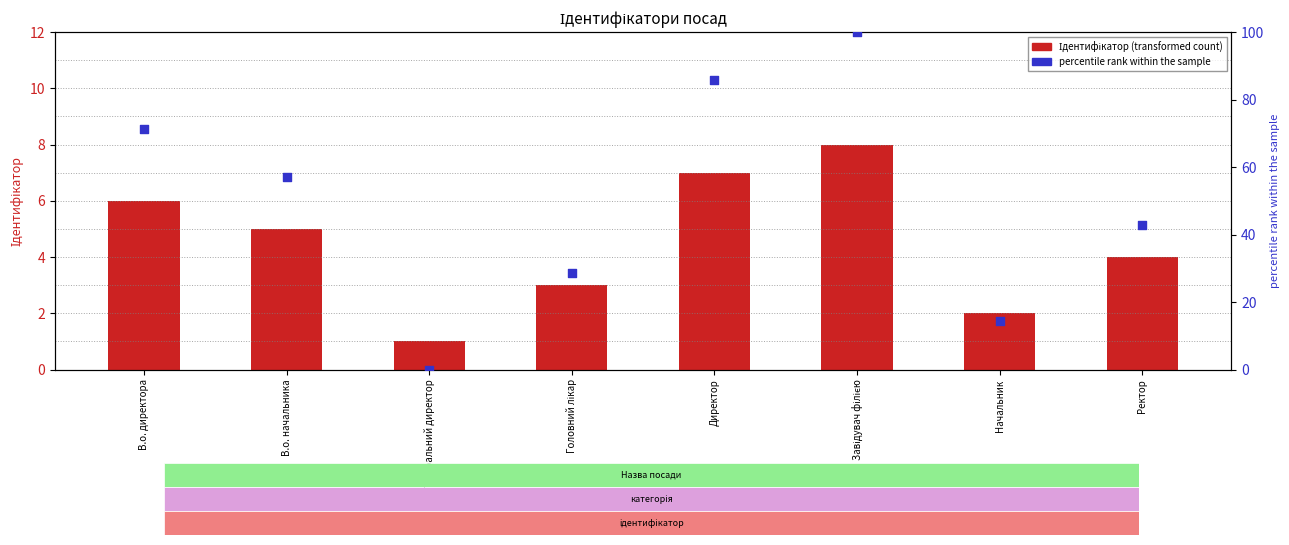

Is the value of percentile rank within the sample at В.о. директора greater than the value of Ідентифікатор at Начальник?

Yes